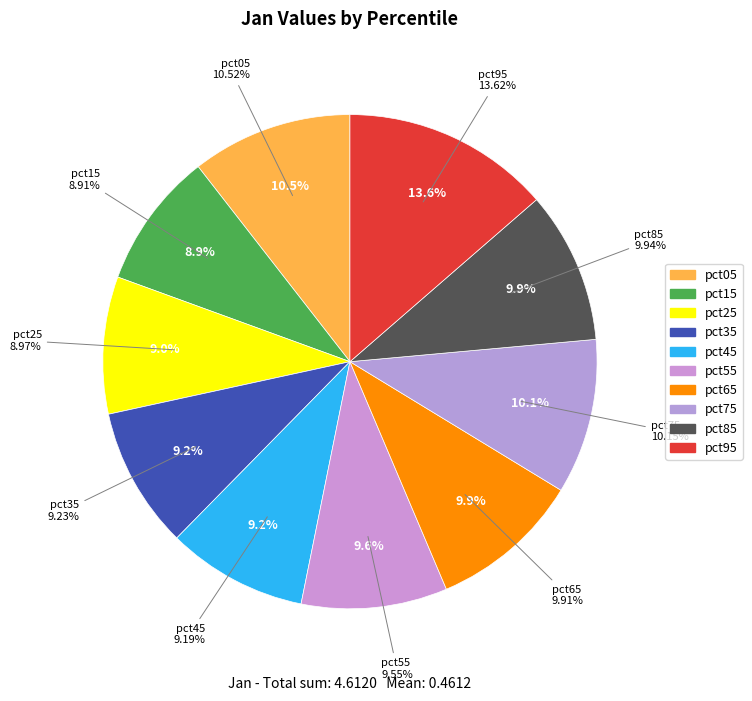

Which slice is the smallest?

pct15